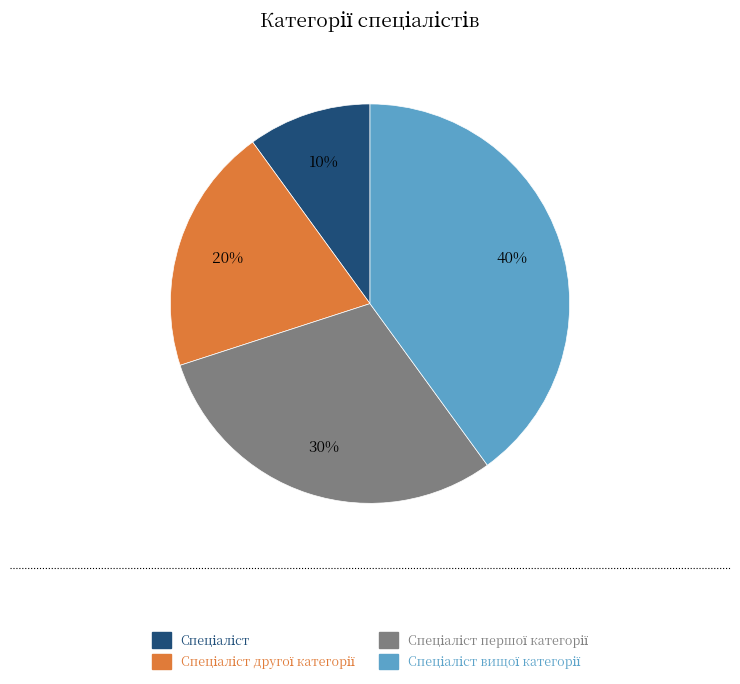

To the nearest percent, what is the average slice percentage?

25%